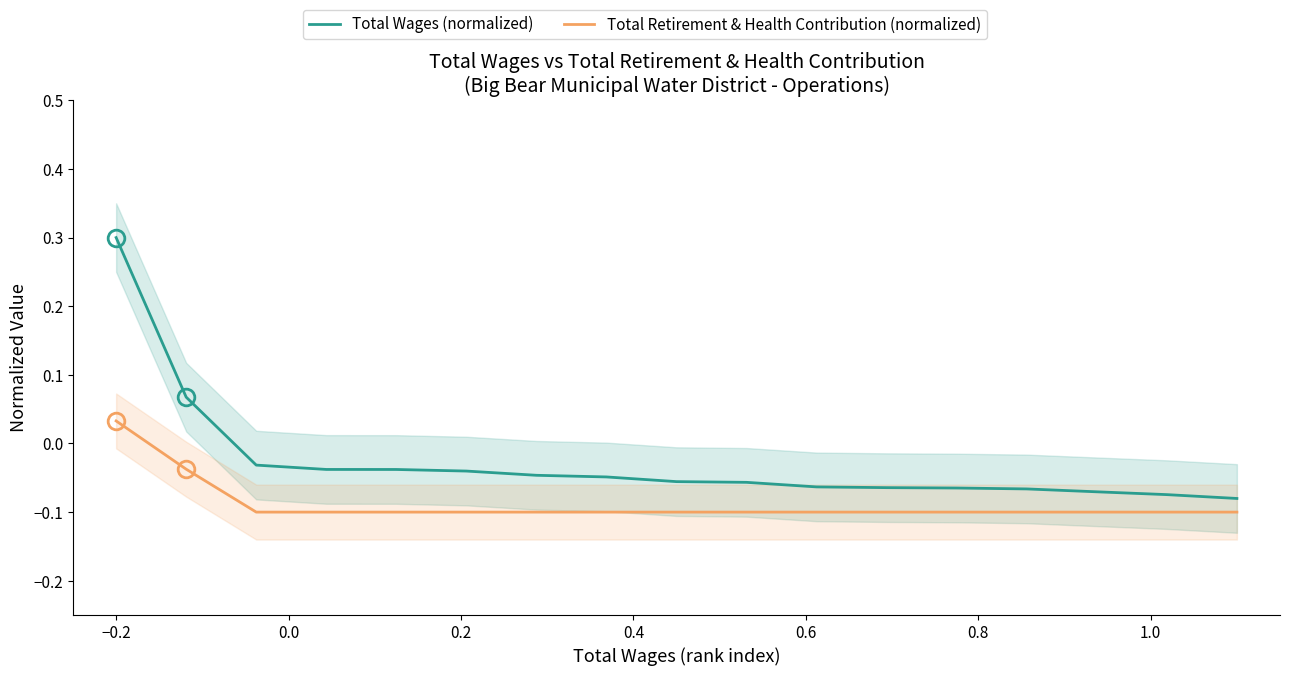

True or false: Total Wages (normalized) and Total Retirement & Health Contribution (normalized) intersect in this chart.

False